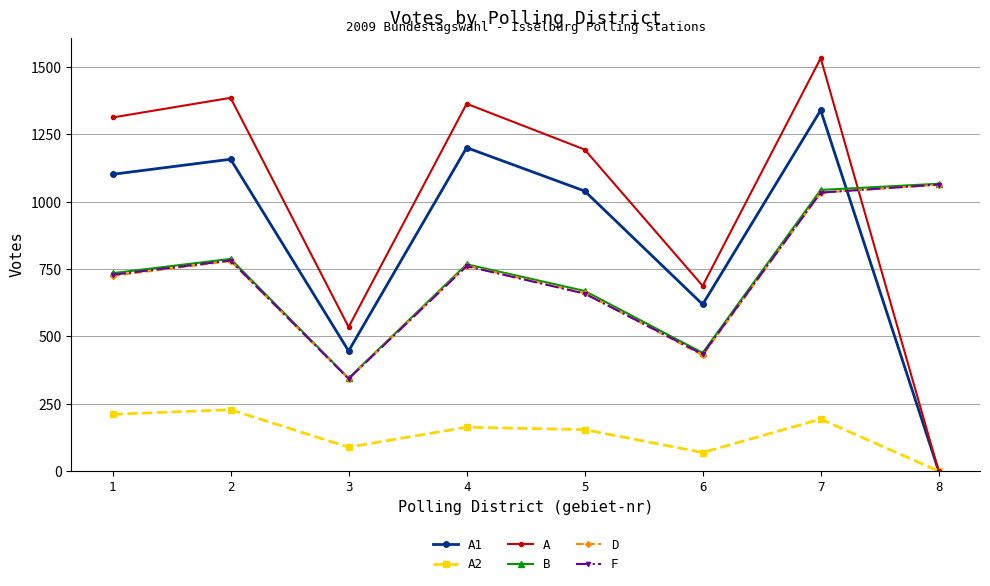

What is the total value across all series at 4?

5020